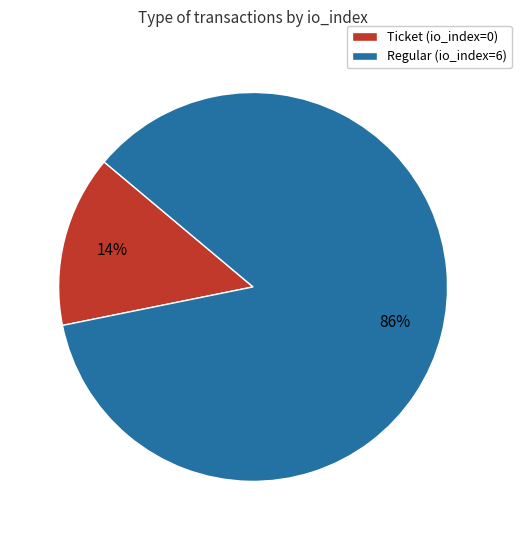

To the nearest percent, what is the average slice percentage?

50%